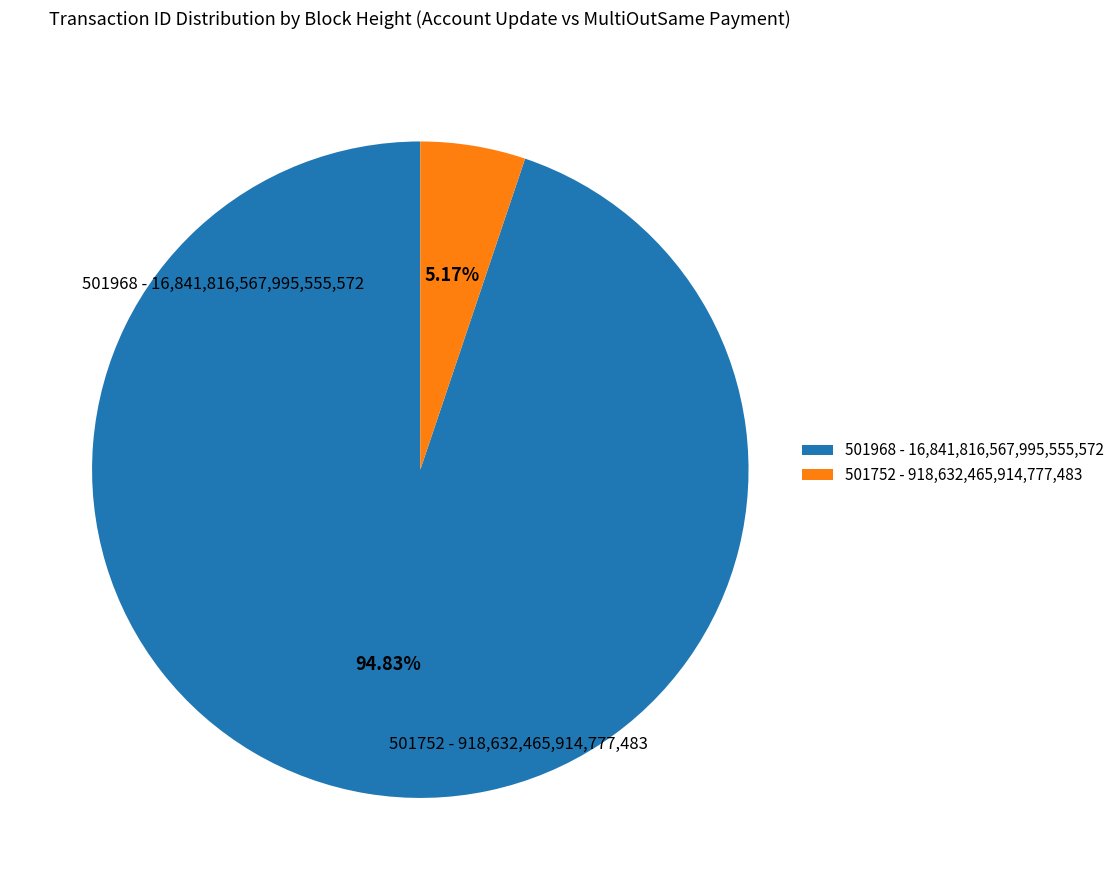

True or false: 501968 accounts for 95% of the total.

True